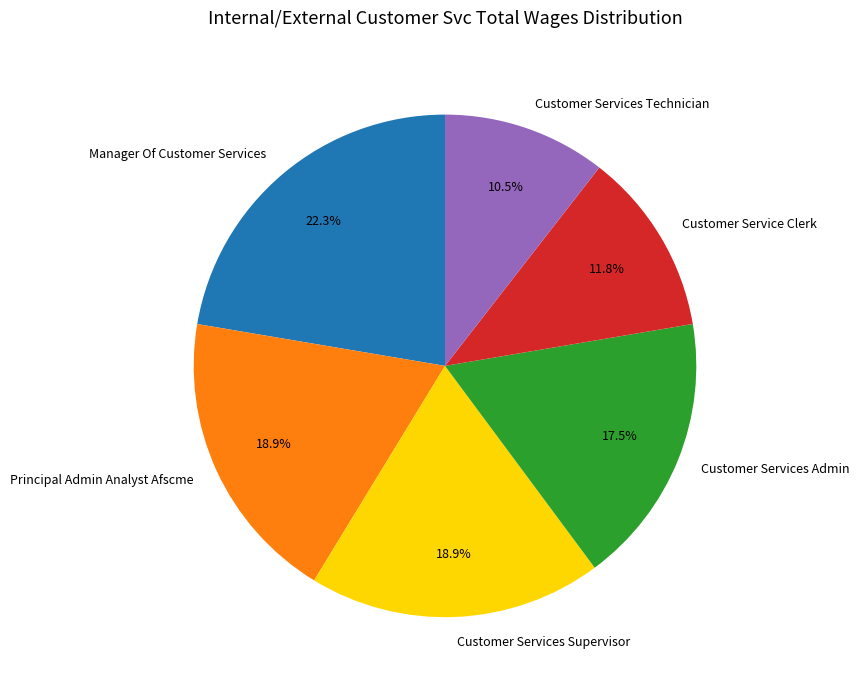

To the nearest percent, what is the average slice percentage?

17%